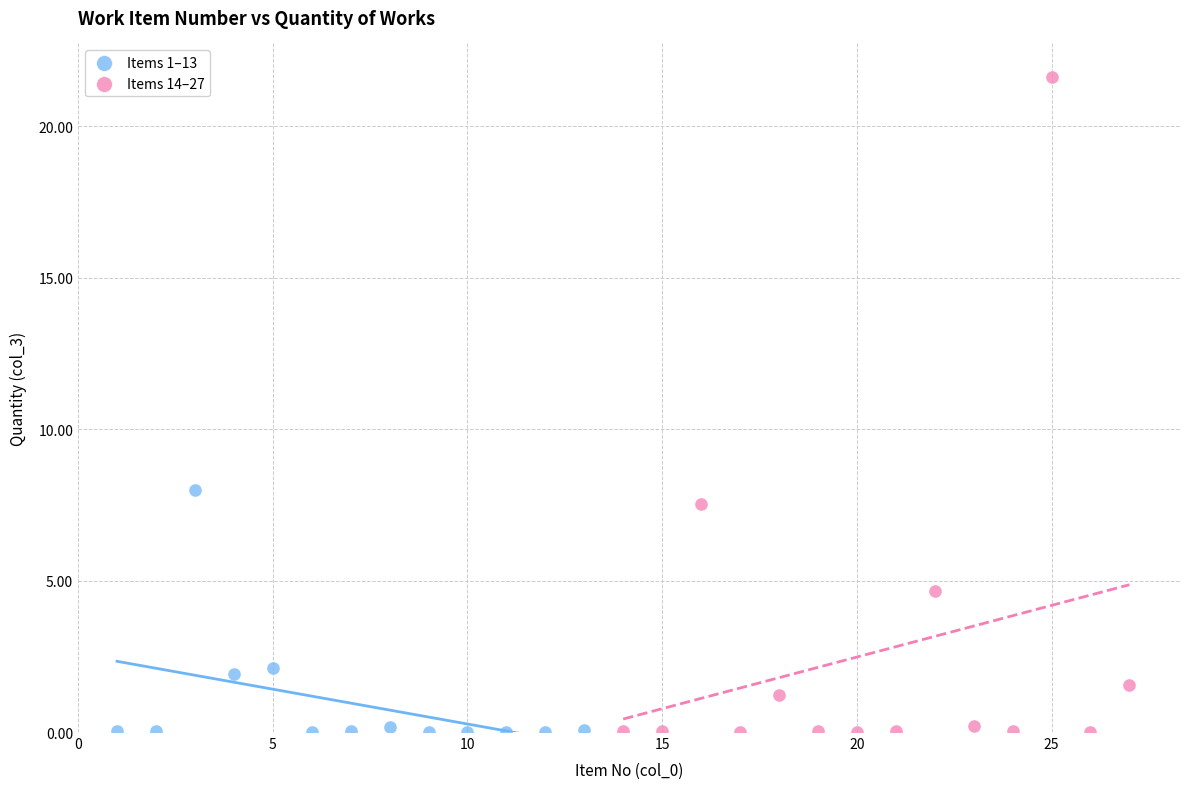

Which series reaches the maximum Y coordinate?

Items 14–27